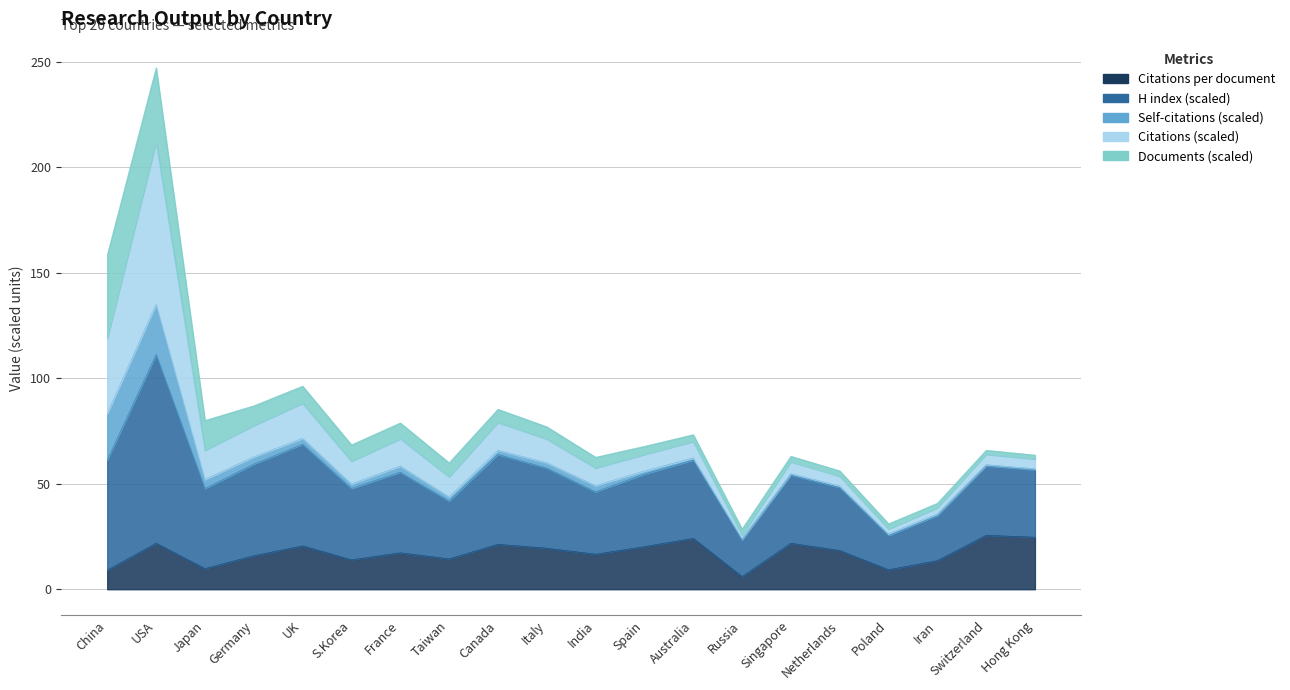

What is the difference between the maximum and second lowest values in the Citations per document series?

16.5